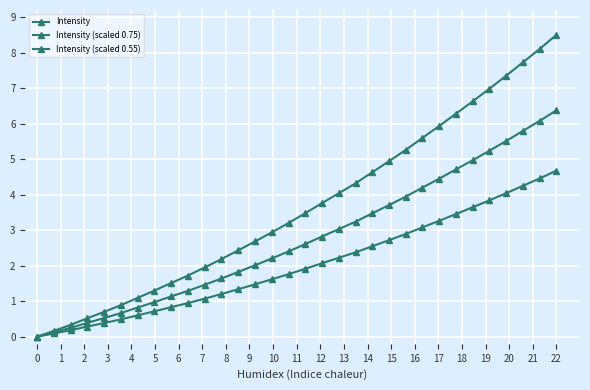

How many lines are shown in the chart?

3